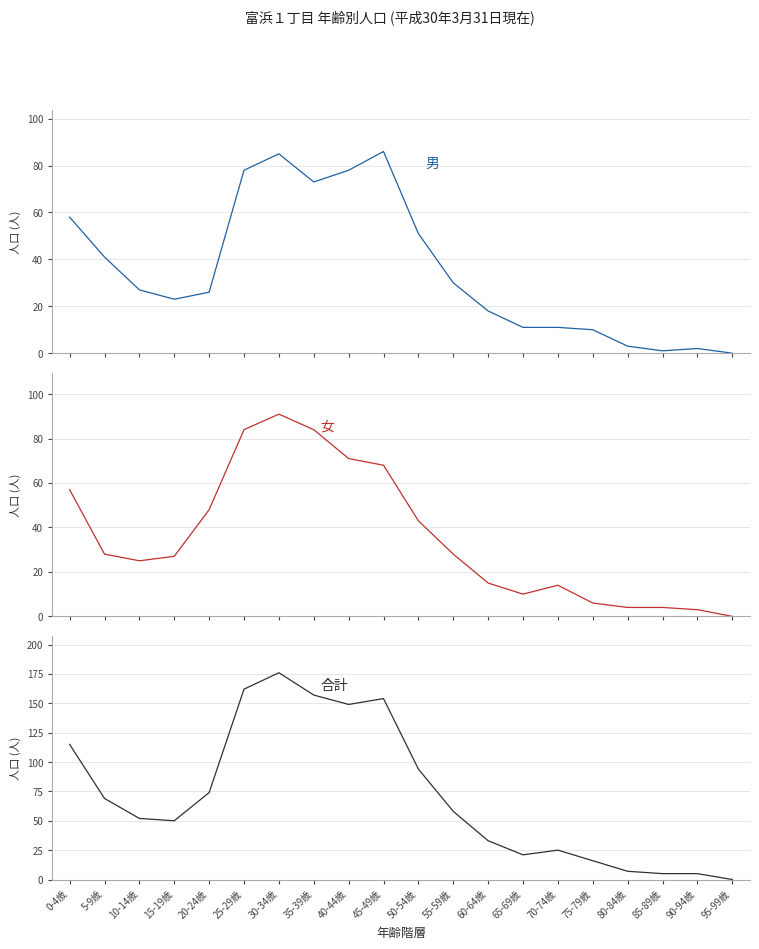

The 女 series shows 28 at 55-59歳. True or false?

True